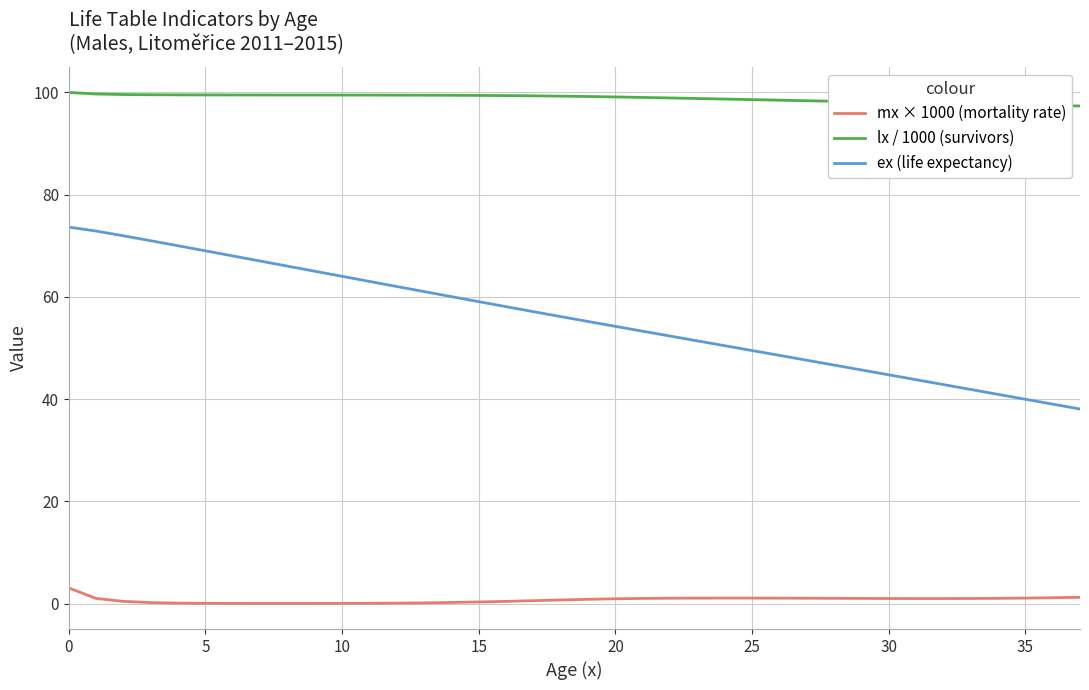

Which series has the widest spread of values?

ex (life expectancy)